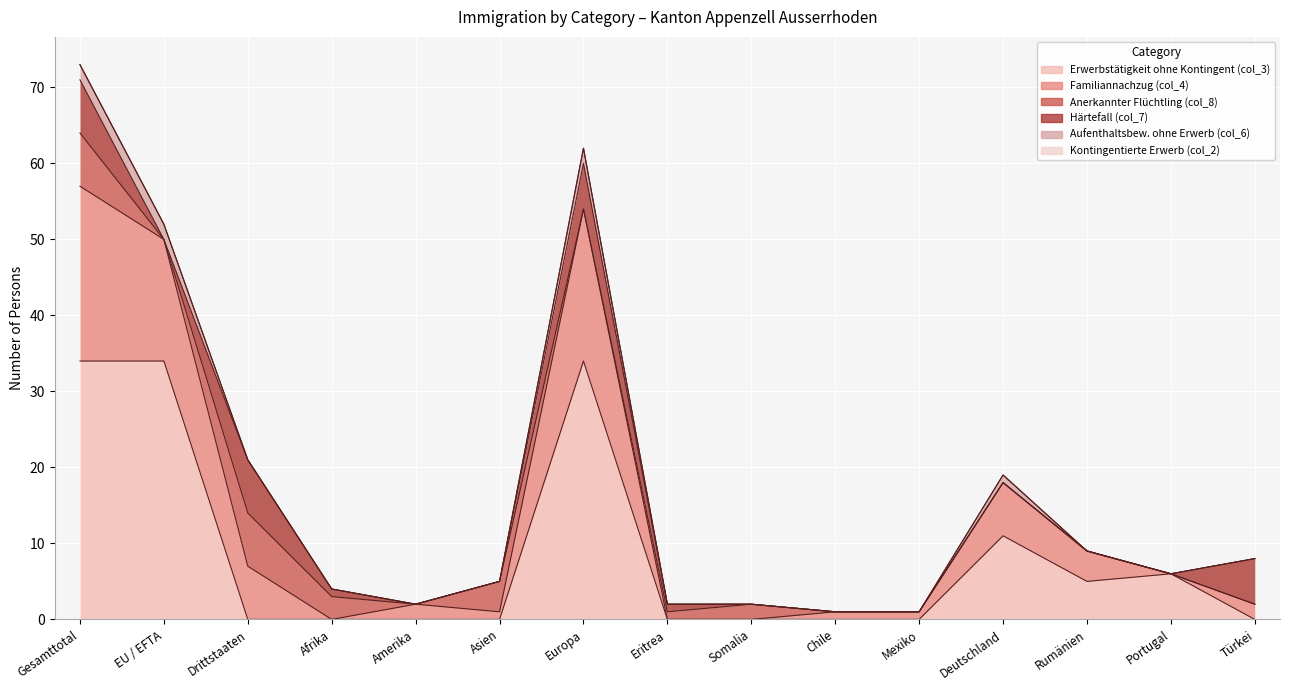

What is the sum of the Erwerbstätigkeit ohne Kontingent (col_3) values at Afrika and Gesamttotal?

34